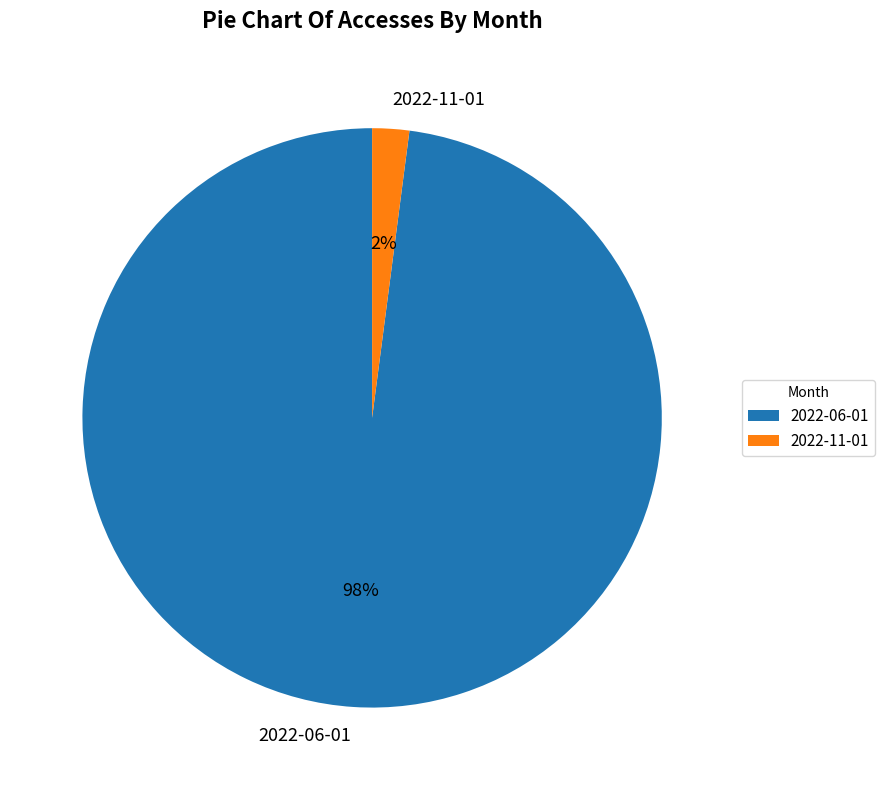

Combined, do 2022-06-01 and 2022-11-01 account for over 50%?

Yes